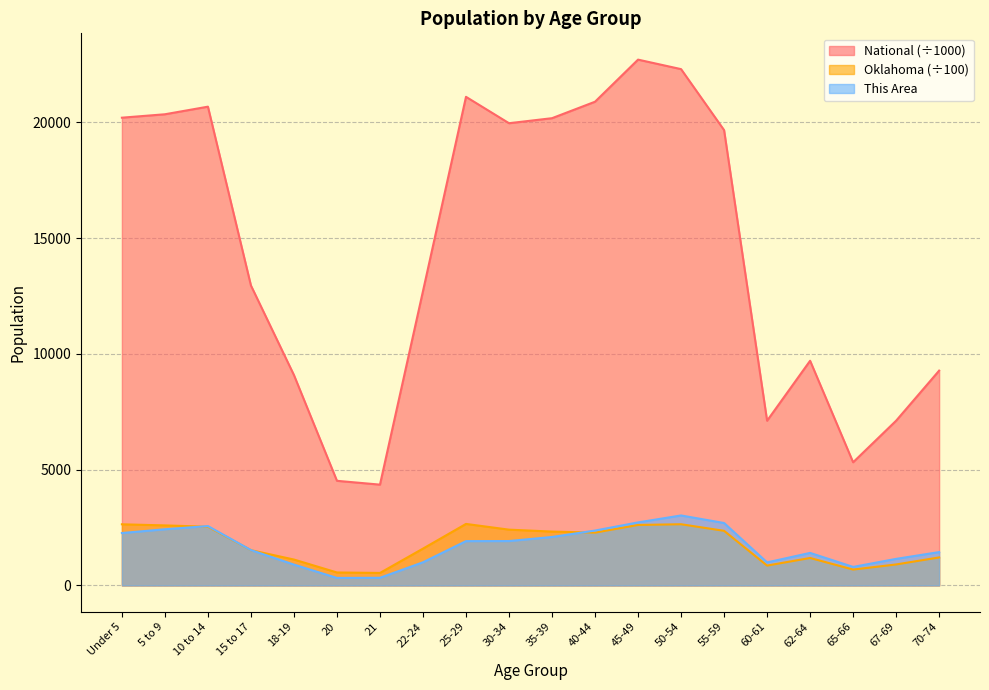

True or false: Oklahoma and National cross at least once.

False